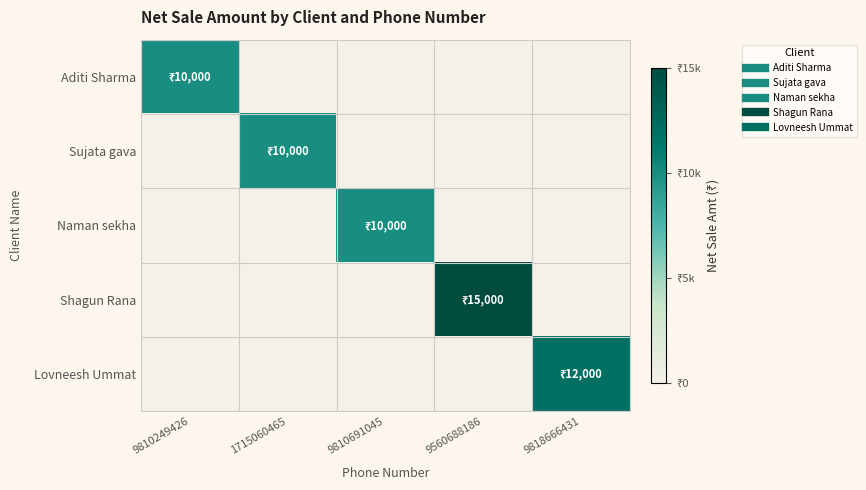

Which series changed the most between 9560688186 and 9818666431?

Shagun Rana